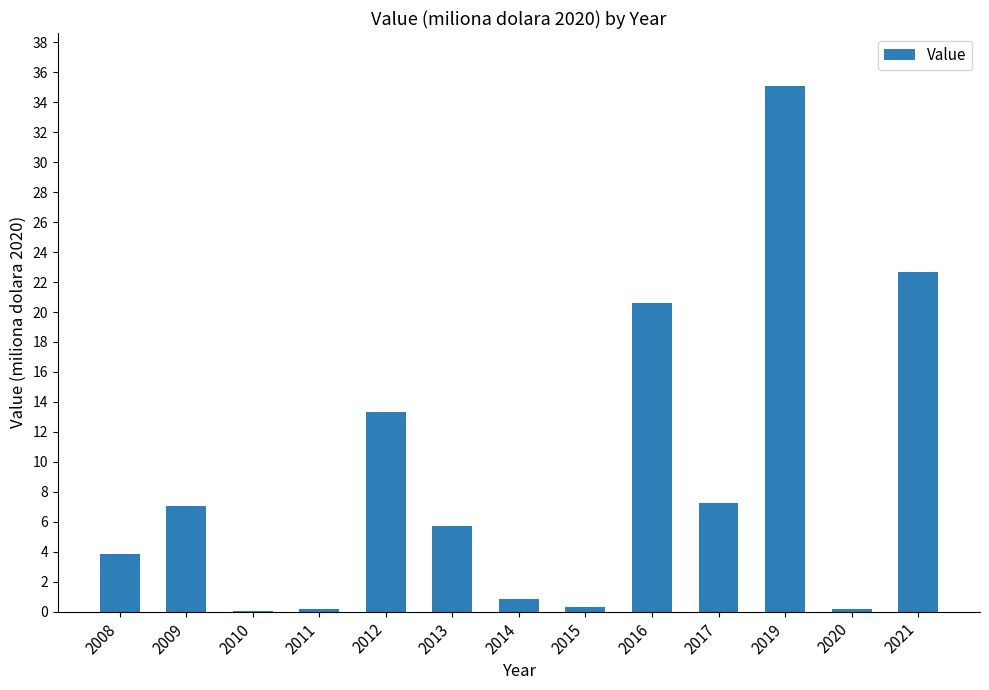

Between 2013 and 2012, which is larger?

2012